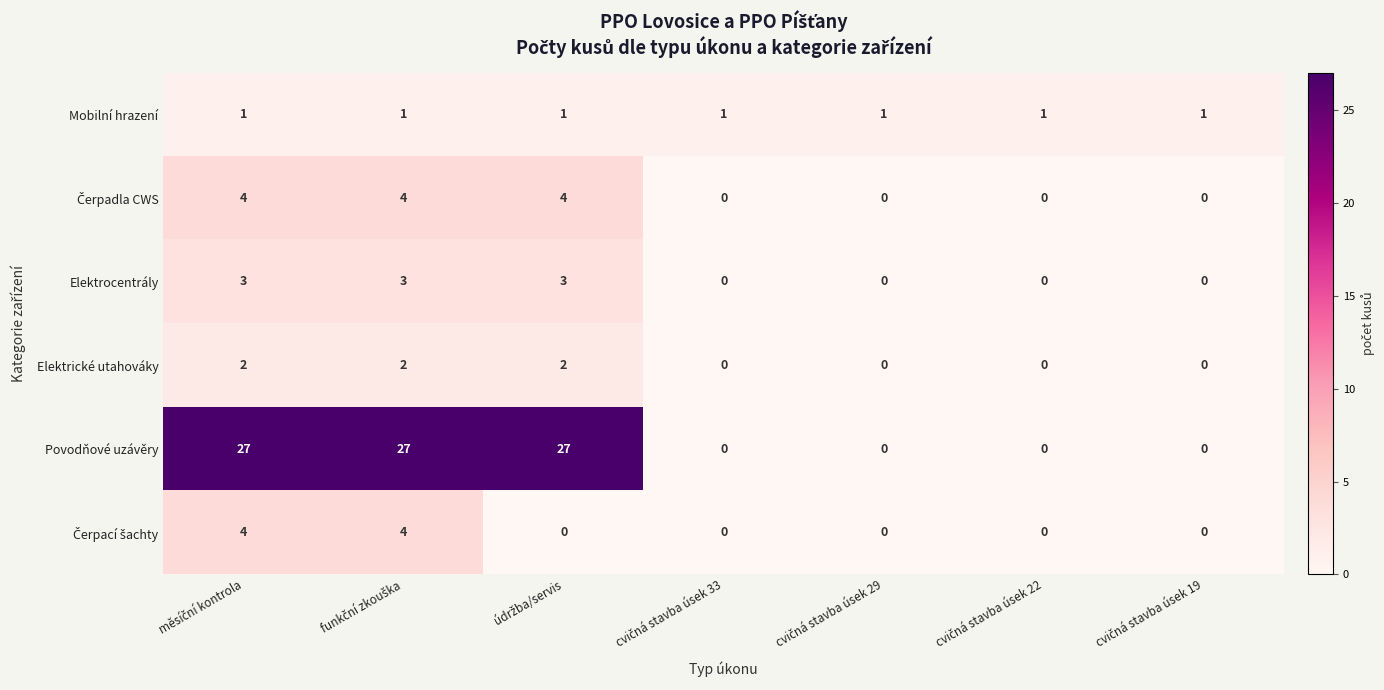

What is the difference between the second highest and second lowest values in the Elektrocentrály series?

3